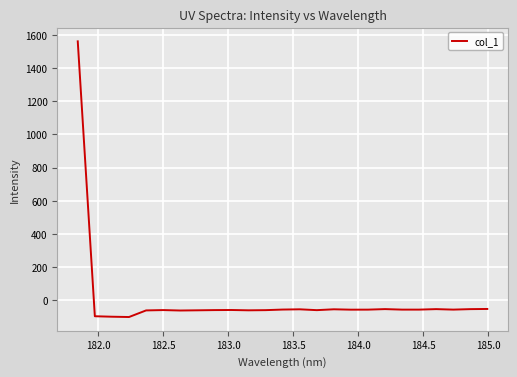

What is the difference between the second highest and second lowest values?

46.7